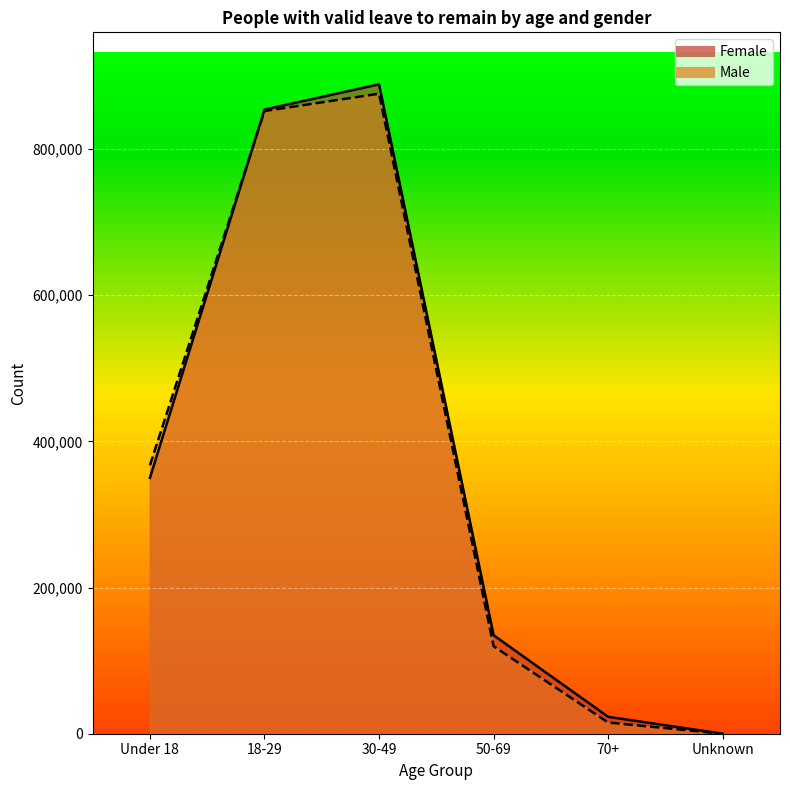

True or false: Female has more than 0 interior local peaks.

True